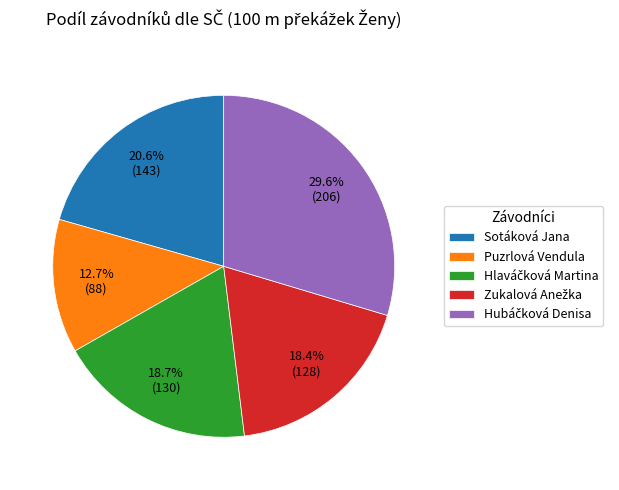

Approximately how many times larger is the value at Puzrlová Vendula compared to Sotáková Jana?

0.6